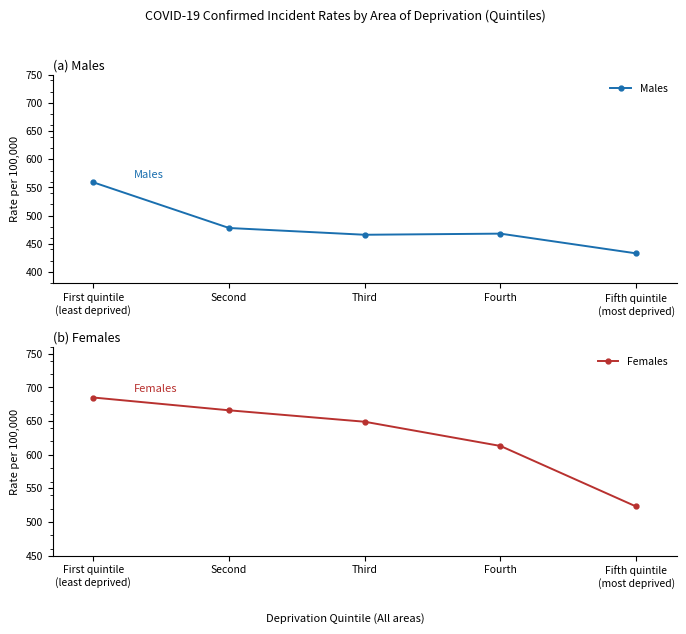

In Males, how many points are higher than both neighbors (excluding endpoints)?

1